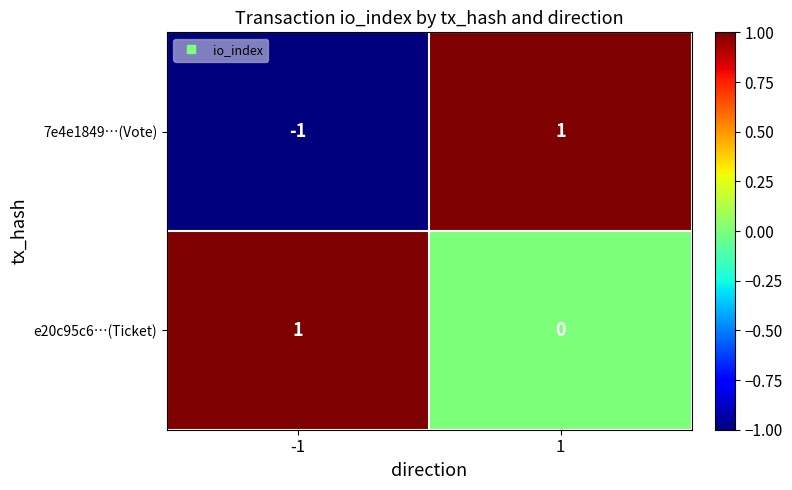

The e20c95c6…(Ticket) series shows 1 at 1. True or false?

False